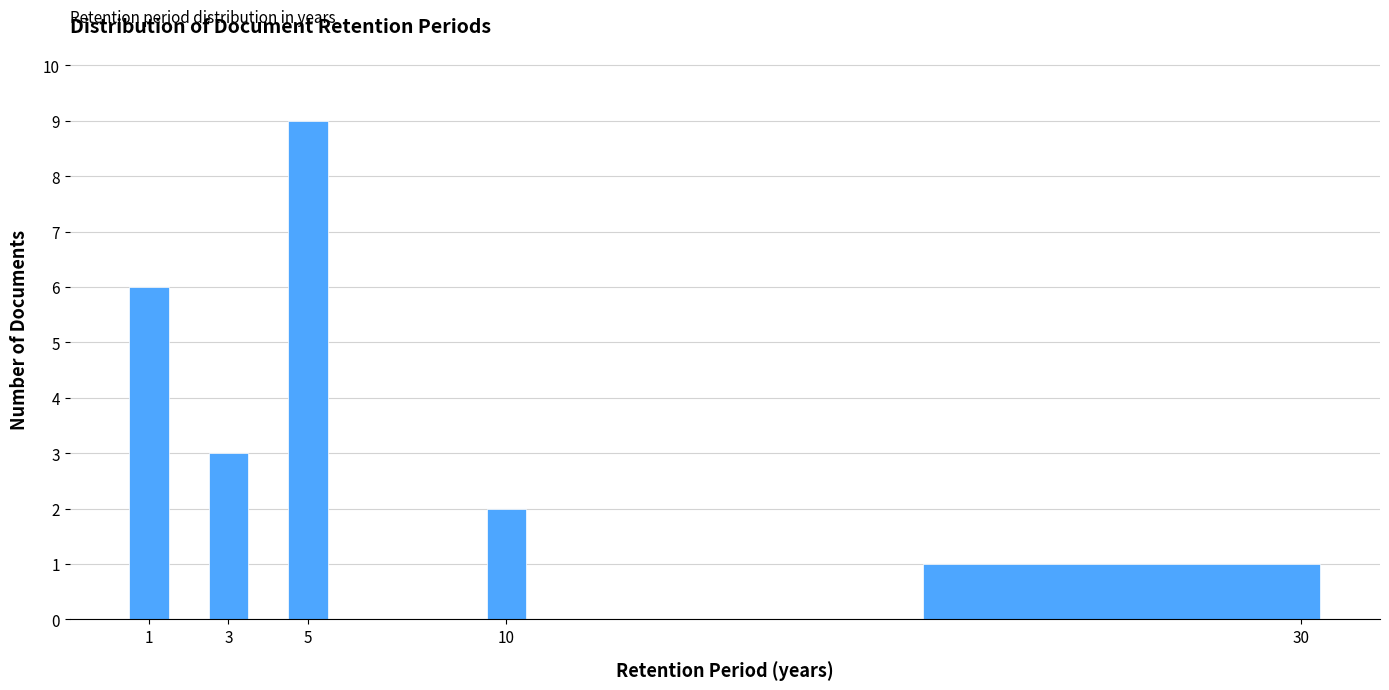

Reading left to right, what are all the values shown in this chart?

6	3	9	2	1